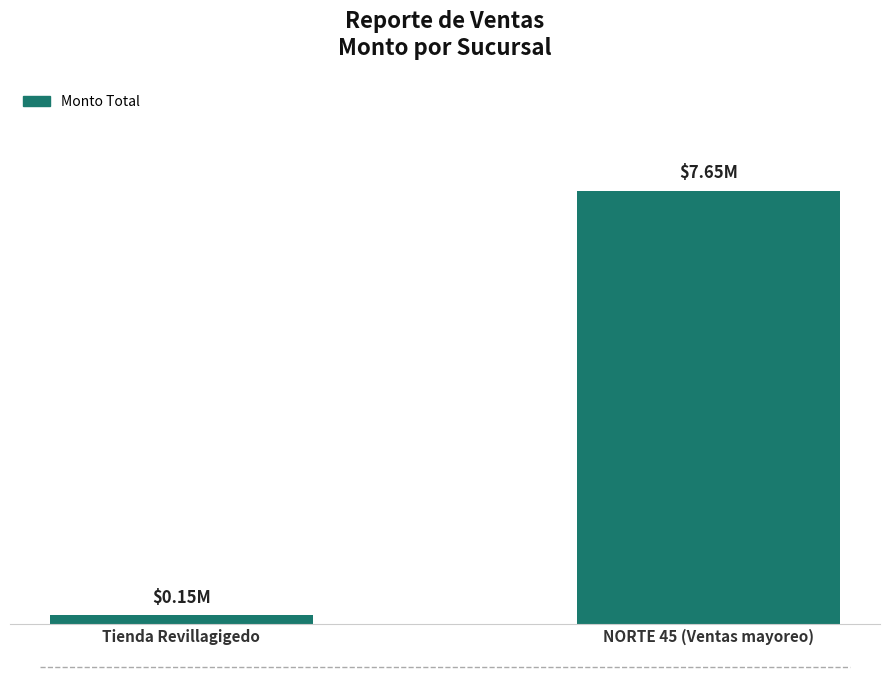

What is the difference between the maximum and minimum values?

7499743.7